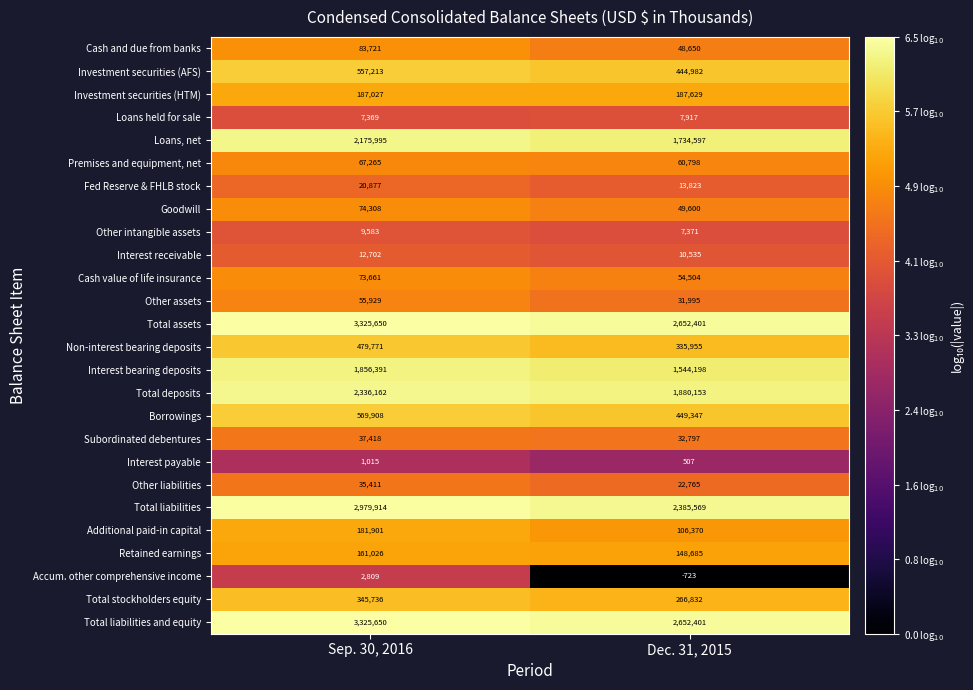

Which category has the lowest value across all series?

Dec. 31, 2015